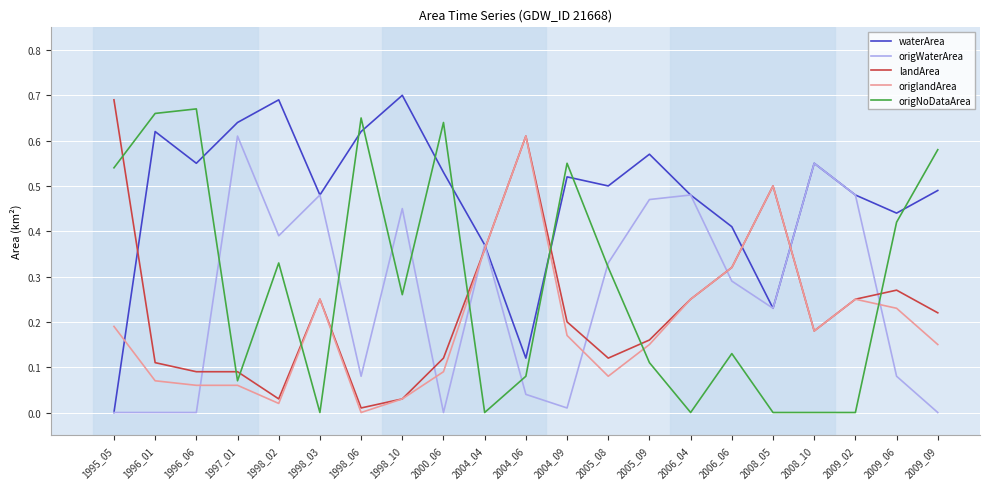

Is the value of landArea at 2005_08 greater than the value of origlandArea at 2009_09?

No